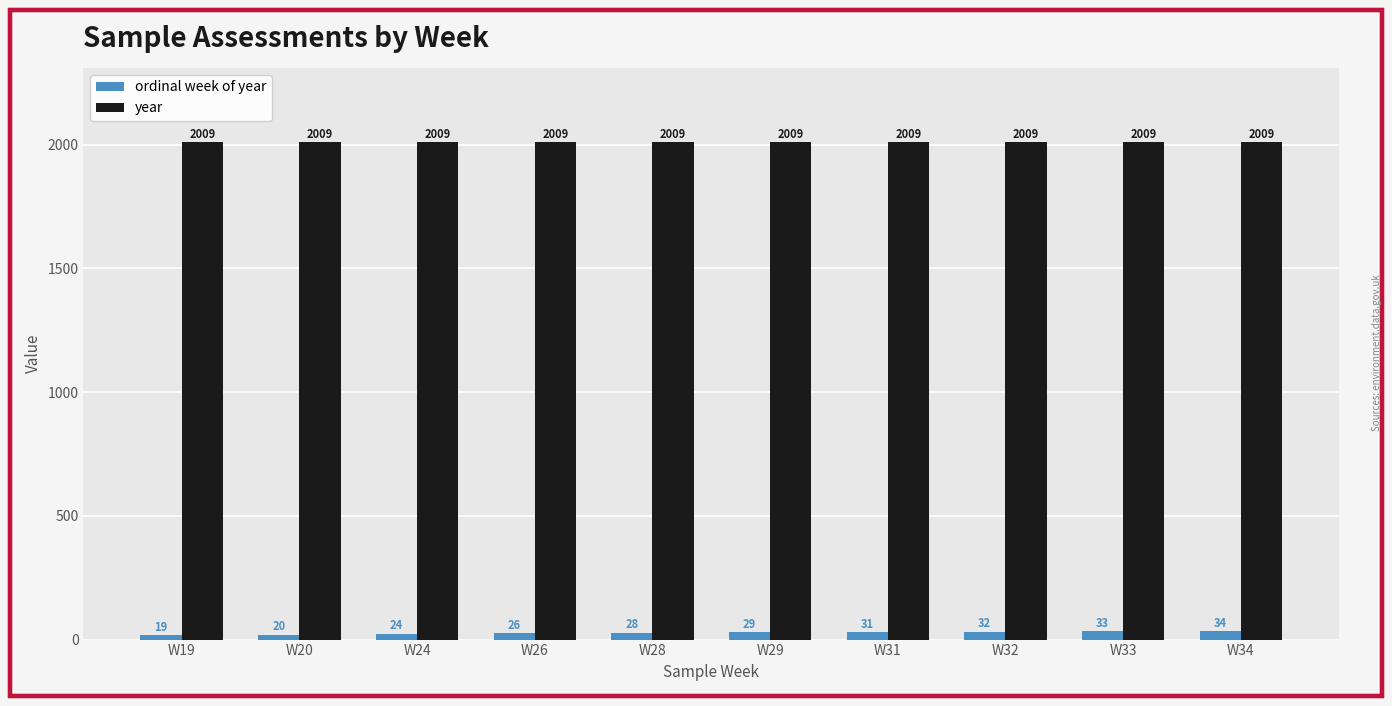

What is the difference between the highest and lowest values at W26?

1983